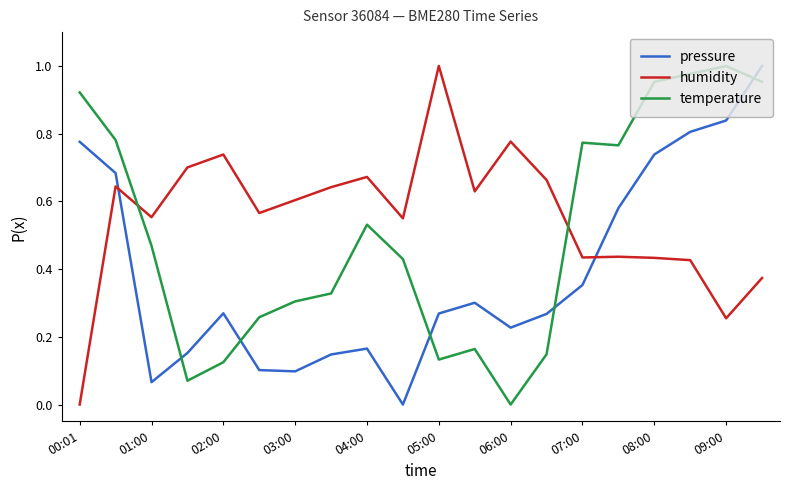

Which series has the largest total across all categories?

humidity